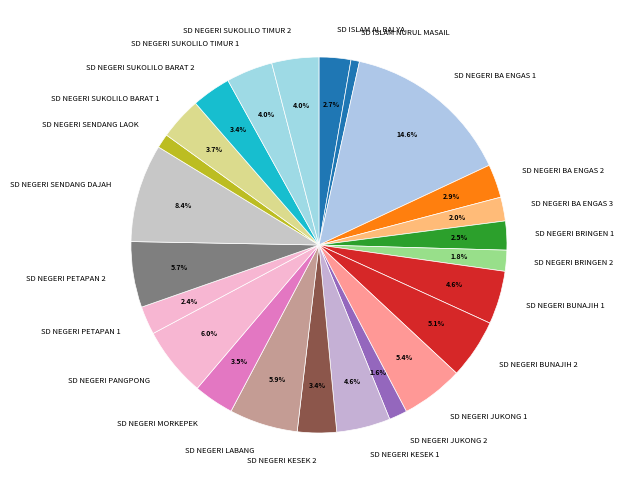

Is it true that SD NEGERI SUKOLILO BARAT 2 is 3% of the pie?

True